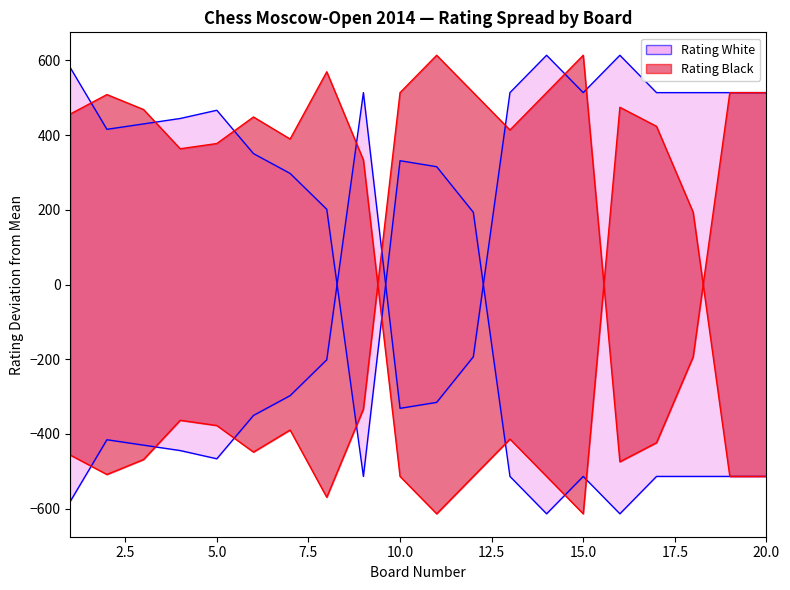

How many values are below zero?

8